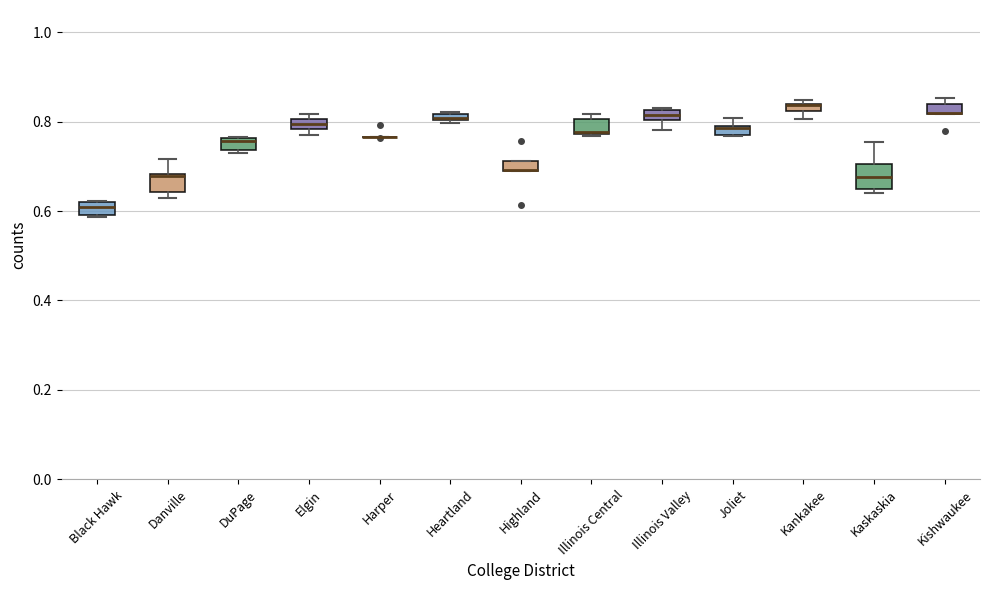

Where is the upper edge of the box for Kankakee on the y-axis? The values are not printed on the chart, so give them approximately, as read against the axis.

0.84